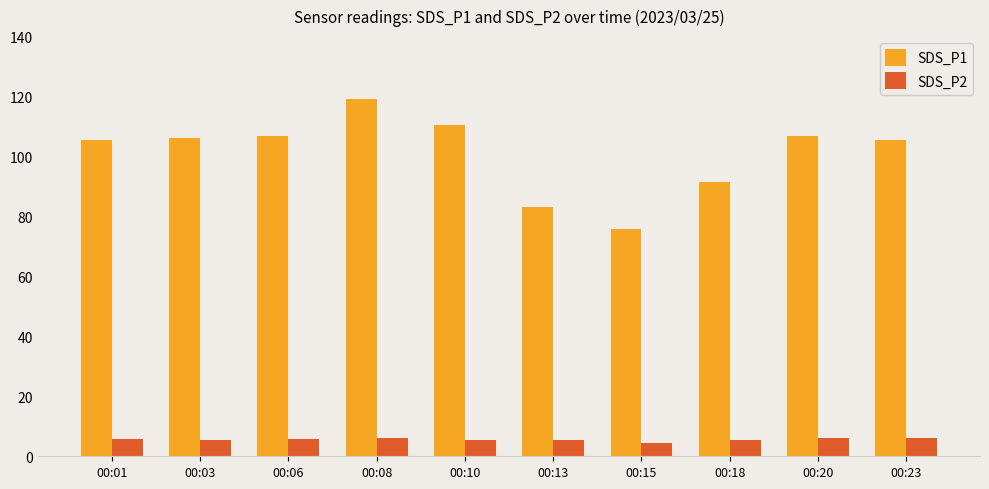

What is the total value across all series at 00:06?

112.5